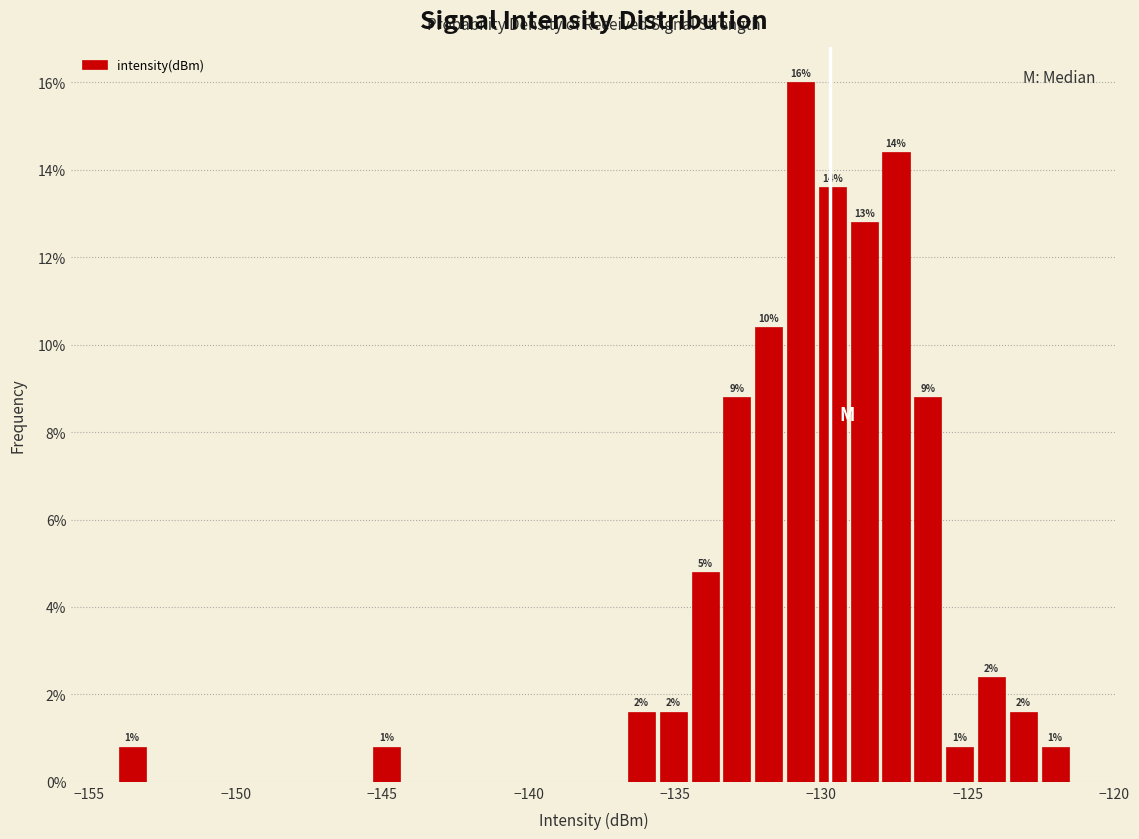

Around what value on the x-axis is the tallest bar? Give the approximate position of its centre, as read against the axis.

-130.5